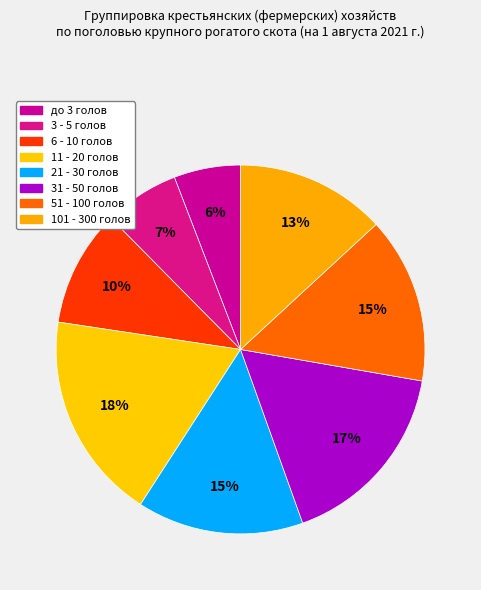

What is the largest slice in the pie chart?

11 - 20